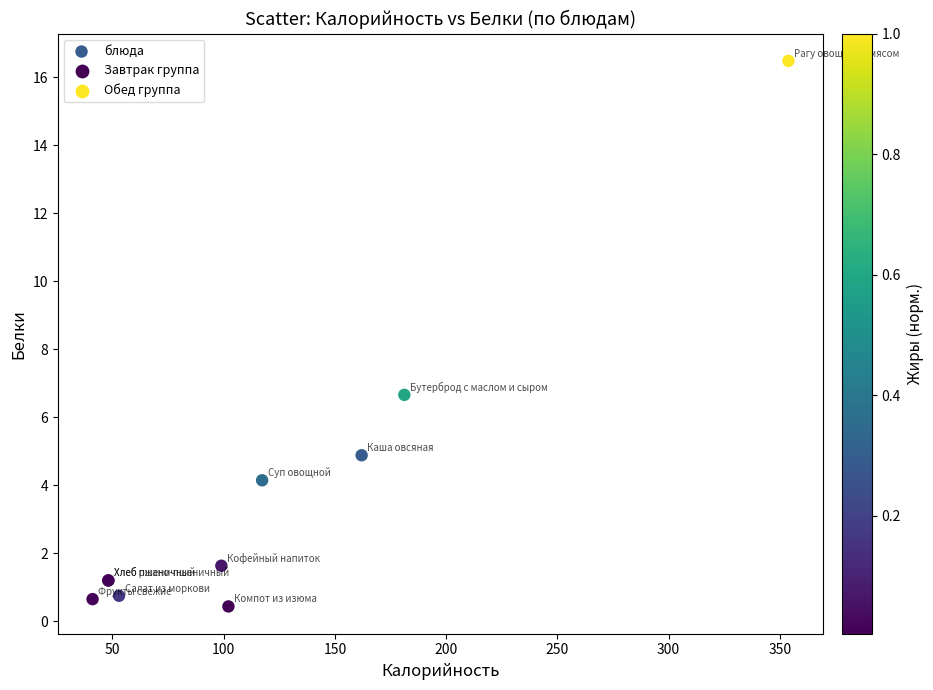

What Y value in the scatter plot is closest to 8?

6.7